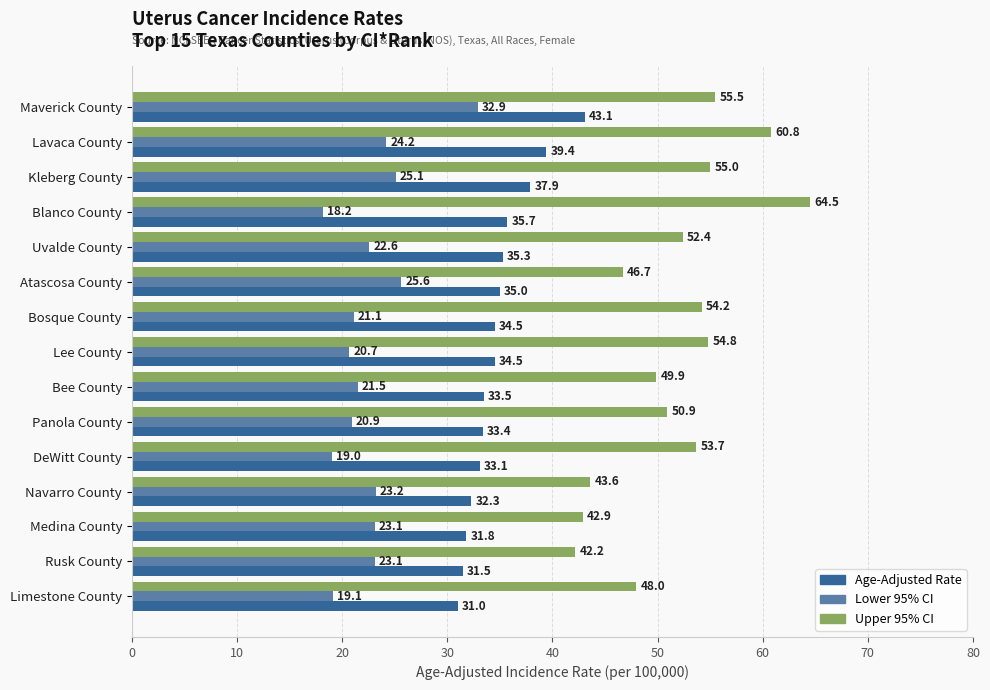

What is the total value across all series at Kleberg County?

118.0